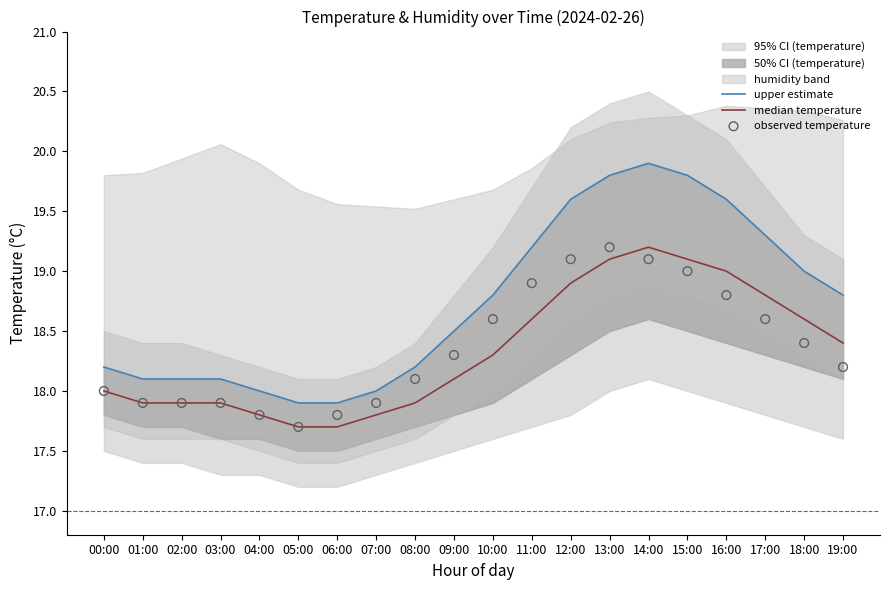

Which series has the largest total across all categories?

upper estimate